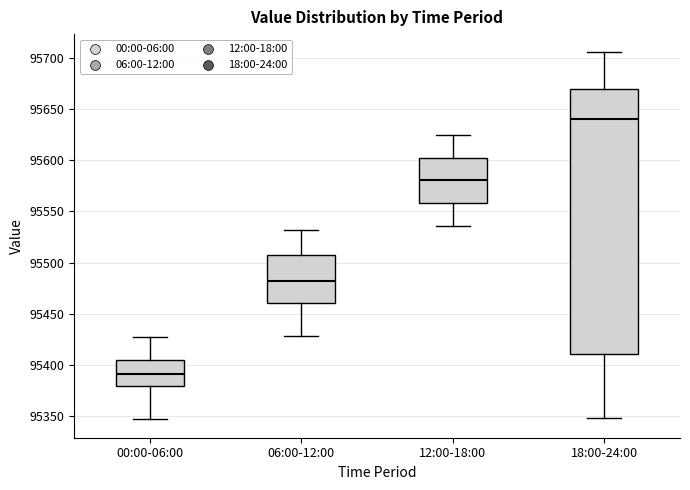

Where does the lower whisker of the box for 06:00-12:00 end on the y-axis? The values are not printed on the chart, so give them approximately, as read against the axis.

95430